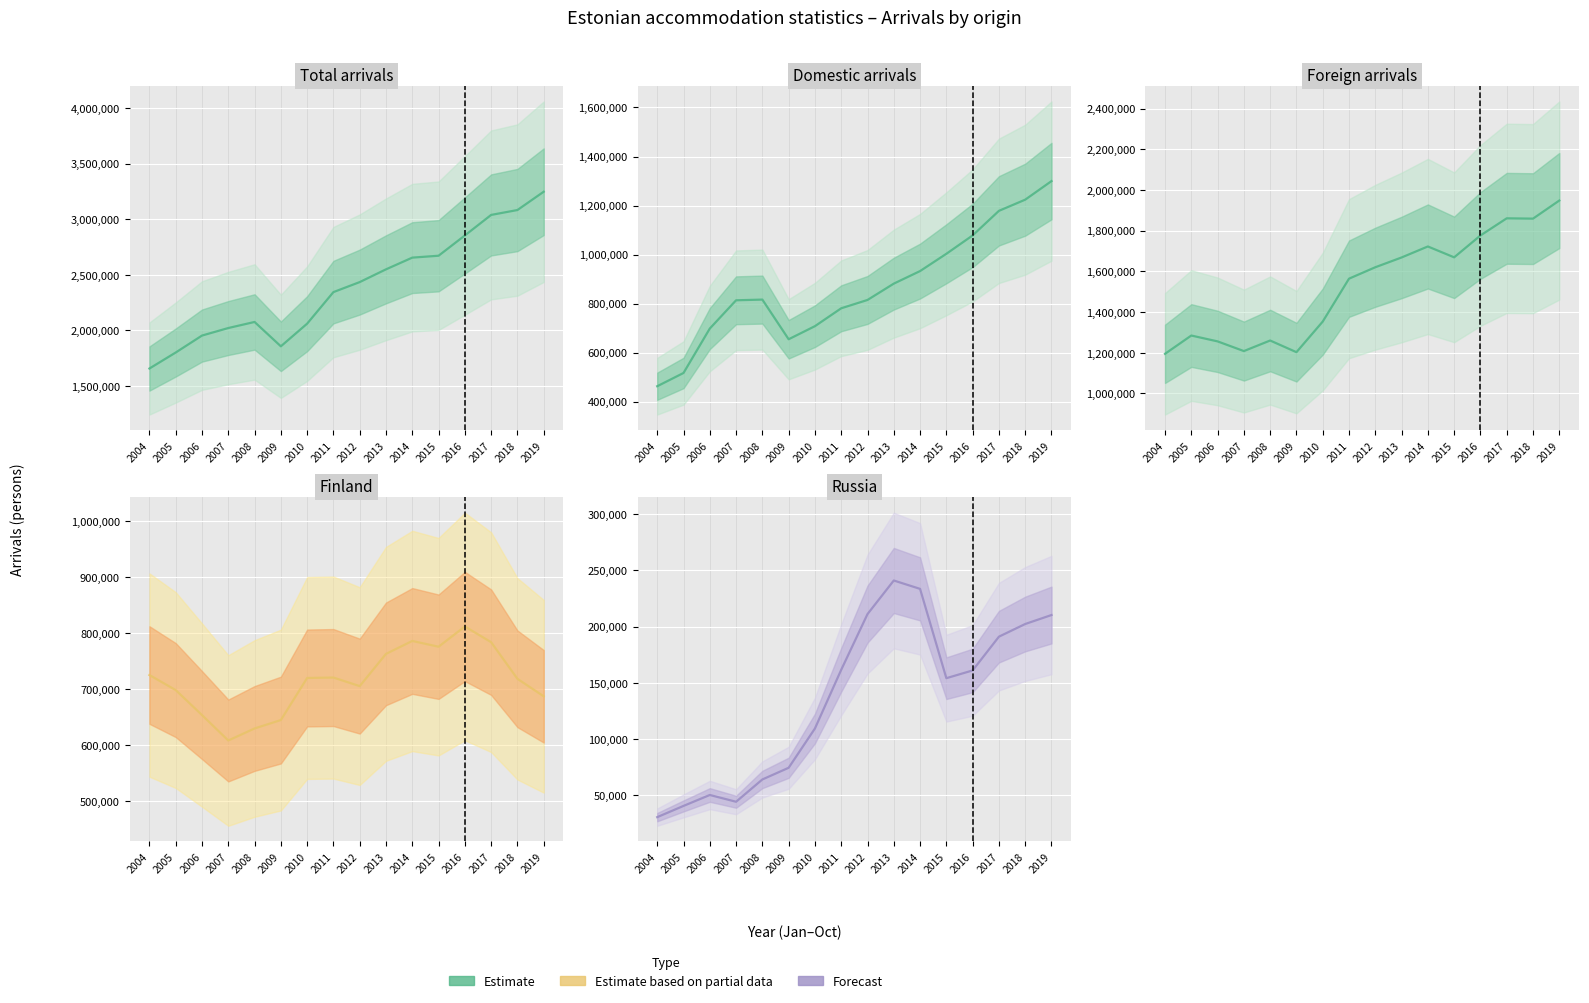

Between 2016 and 2011, which is larger?

2016